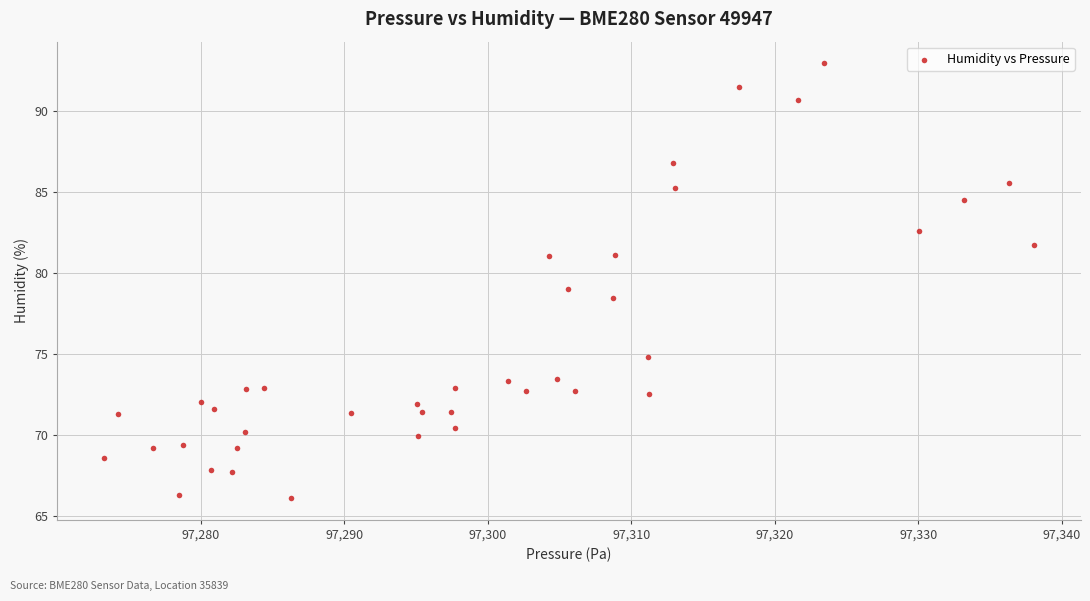

What is the range of Y values (max minus min)?

26.8